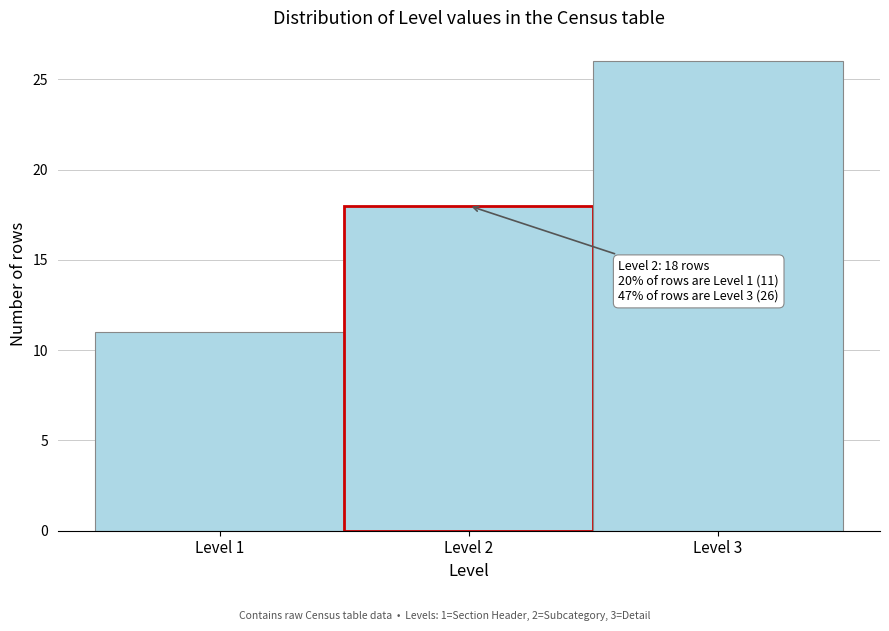

Over which range of the x-axis is the bar tallest?

2.5 to 3.5